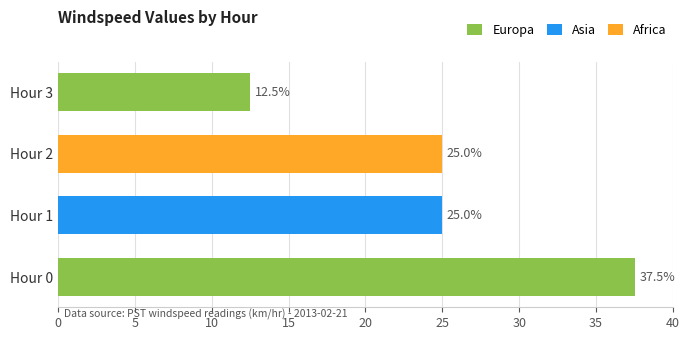

True or false: Europa has a value of 0.0 at Hour 2.

True